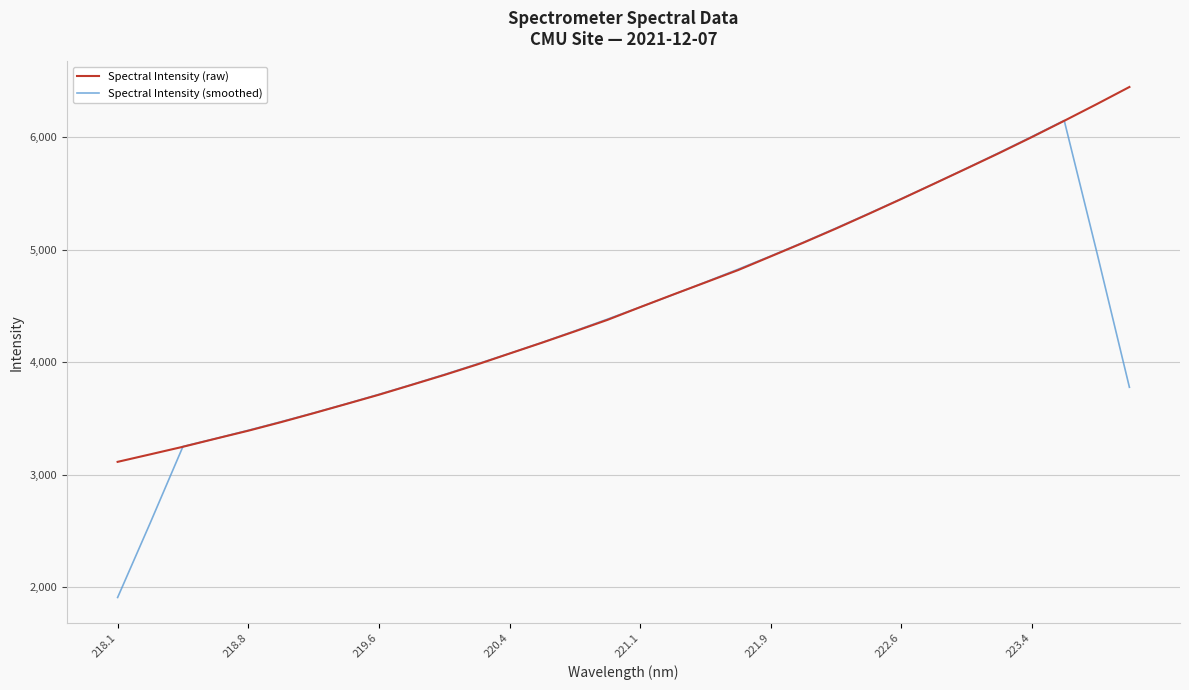

Which series has the largest range (max minus min)?

Spectral Intensity (smoothed)